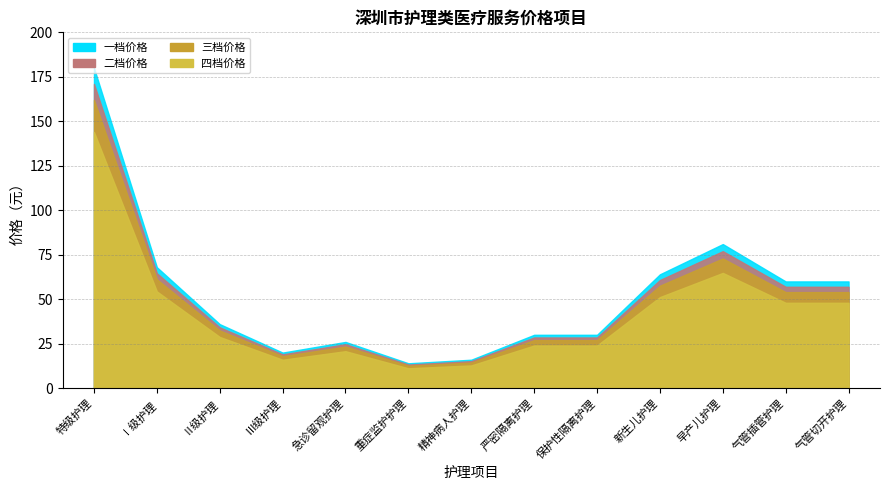

At which category does the chart reach its peak across all series?

特级护理